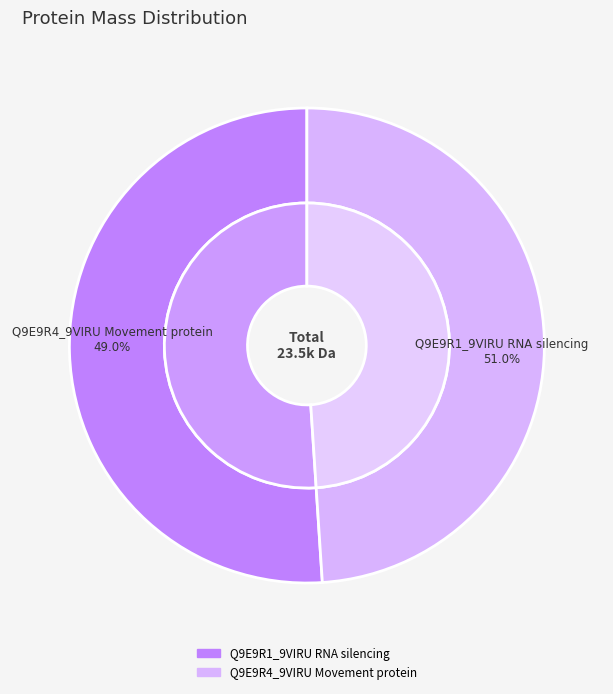

The Q9E9R1_9VIRU RNA silencing slice represents 40% of the pie. True or false?

False